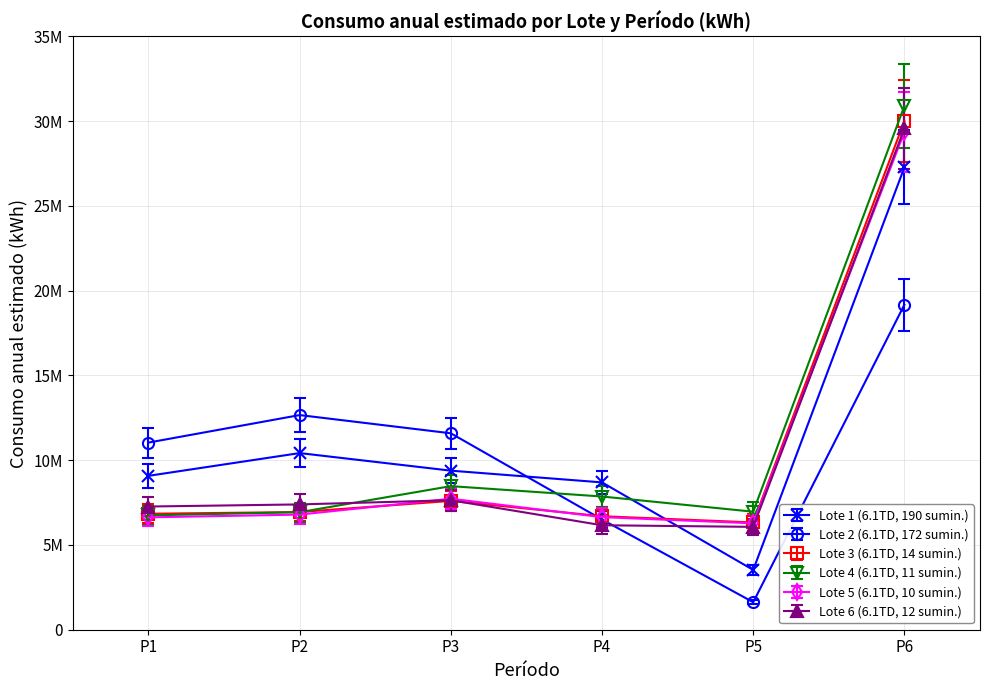

What is the difference between the maximum and minimum values in the Lote 1 (6.1TD, 190 sumin.) series?

23745588